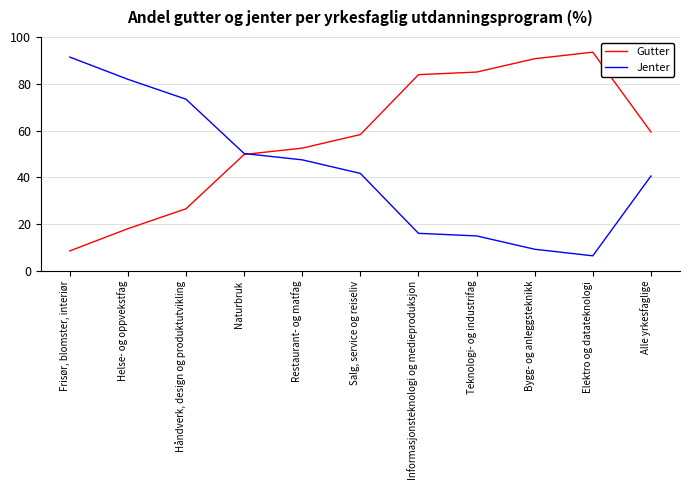

Is this an area chart (filled region under the line)?

No